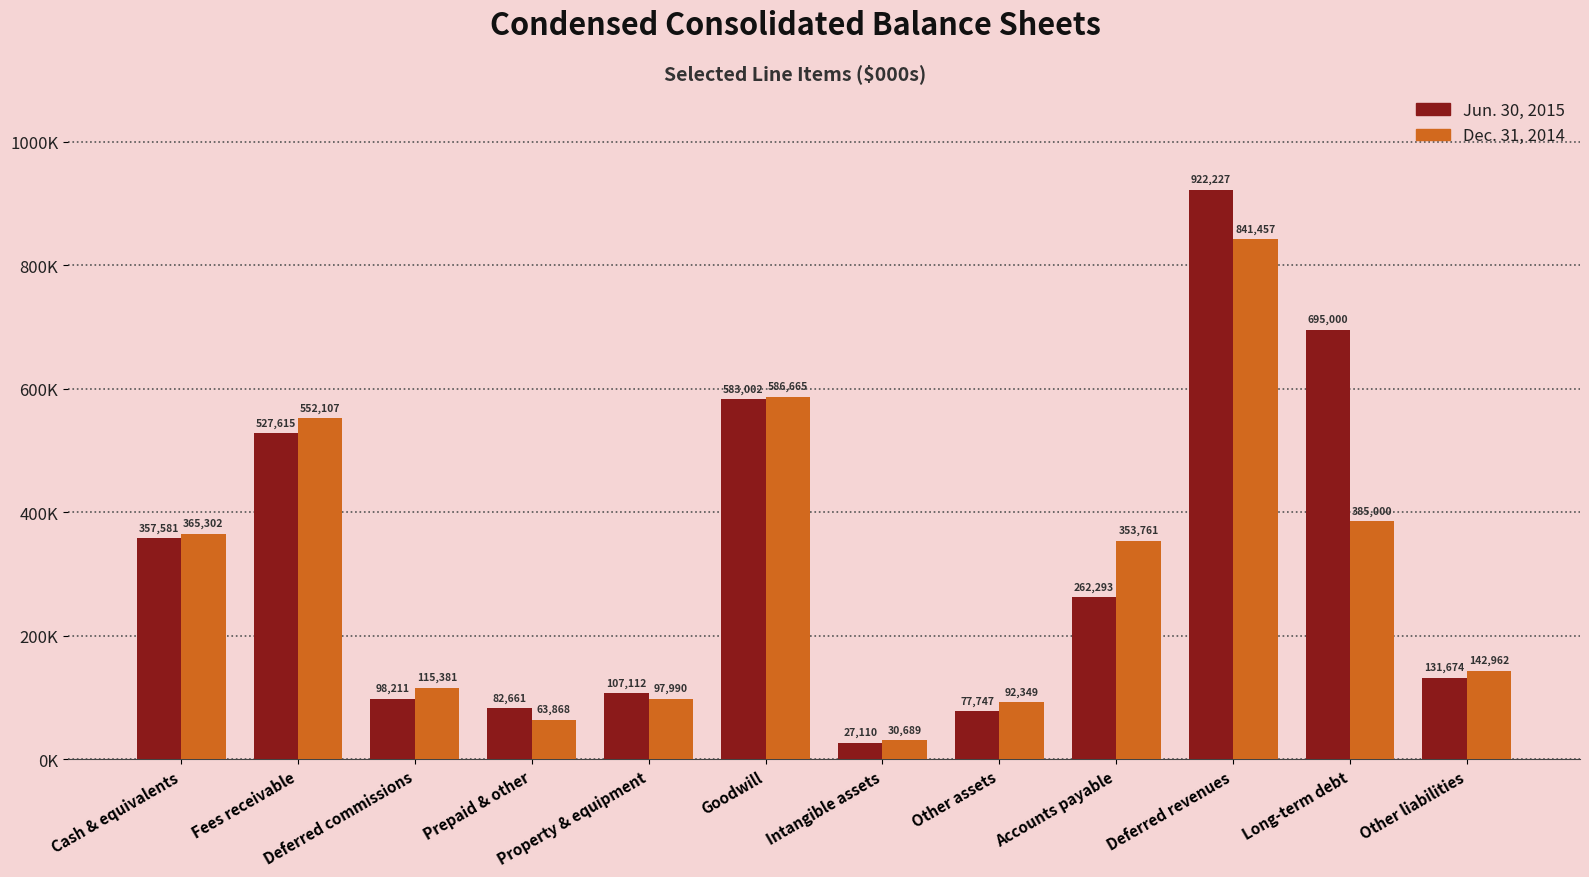

Are the bars grouped side by side (vs. stacked)?

Yes